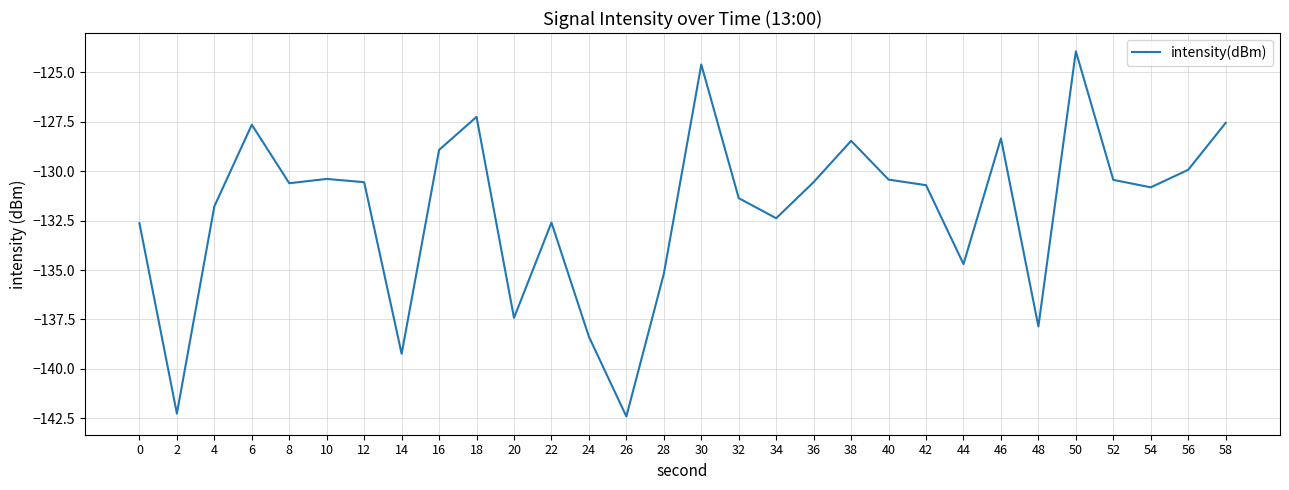

Read the value at 18.

-127.3